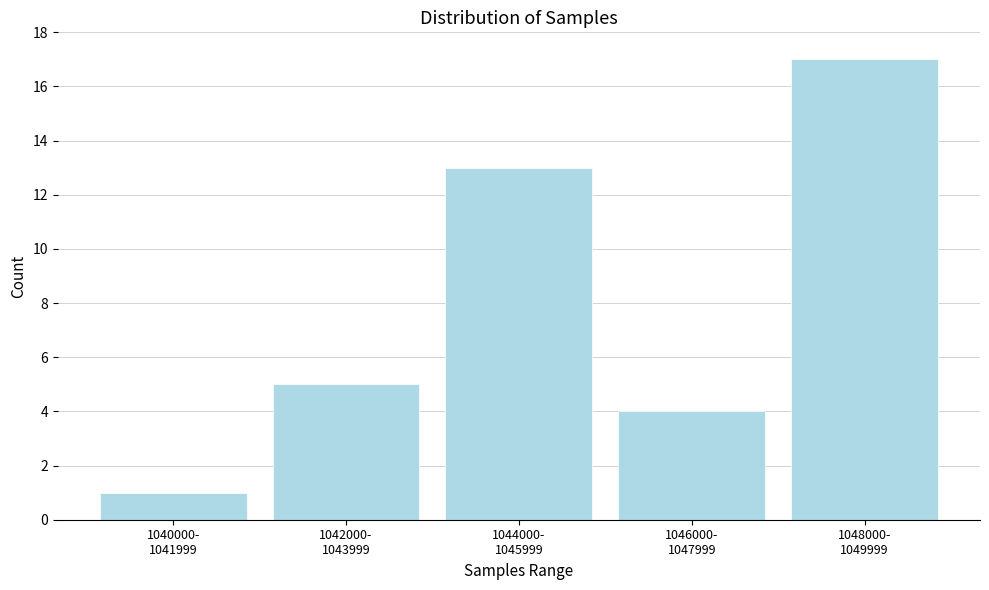

Reading right to left, list all the values displayed in this chart.

17	4	13	5	1